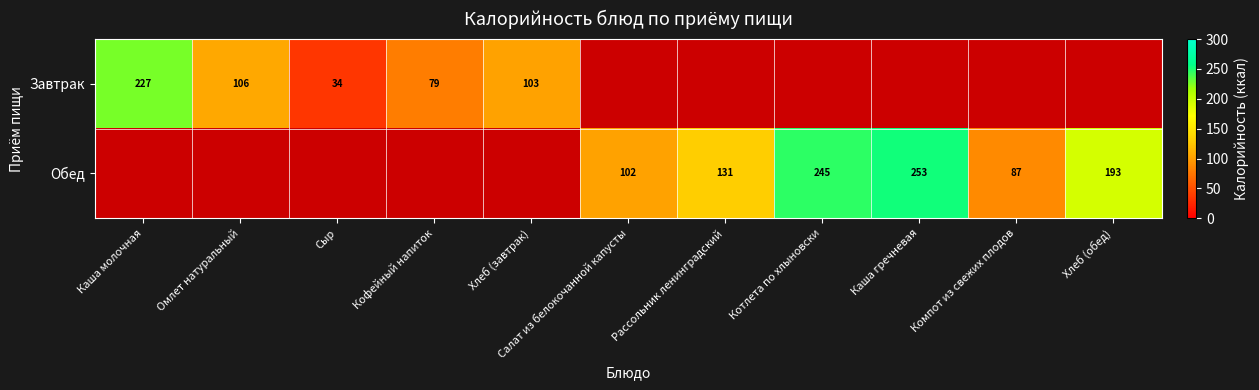

Is it true that Завтрак equals 157.5 at Каша молочная?

False